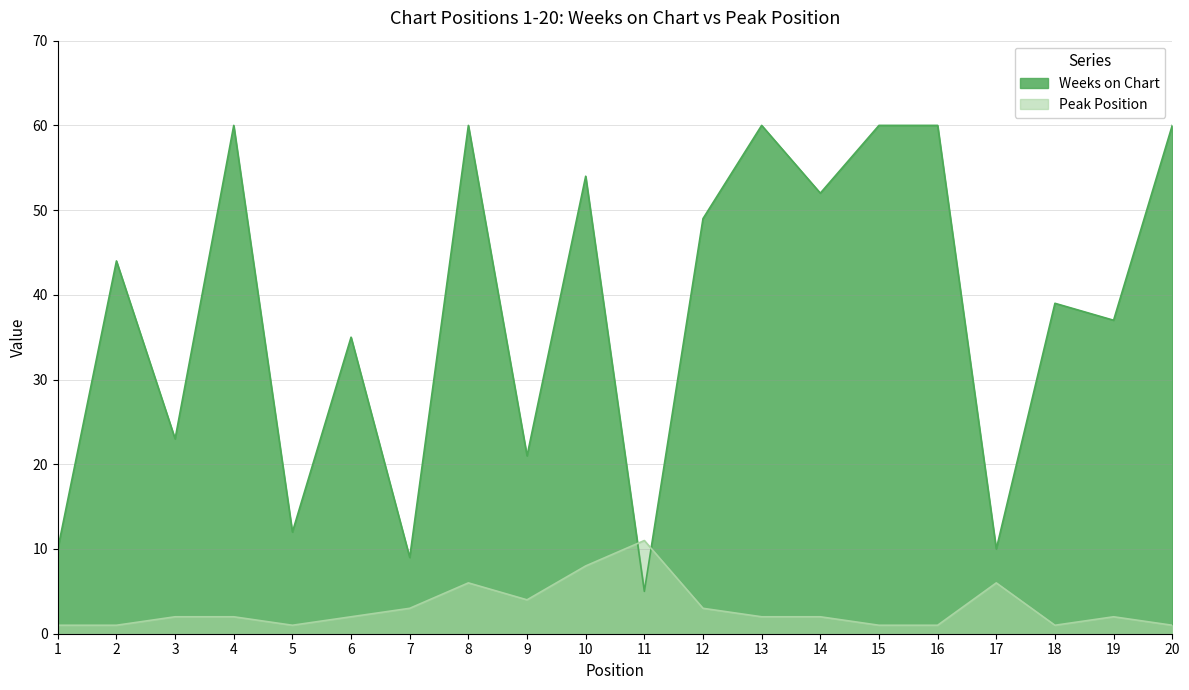

Which series ends up on top after the final intersection of Peak Position and Weeks on Chart?

Weeks on Chart